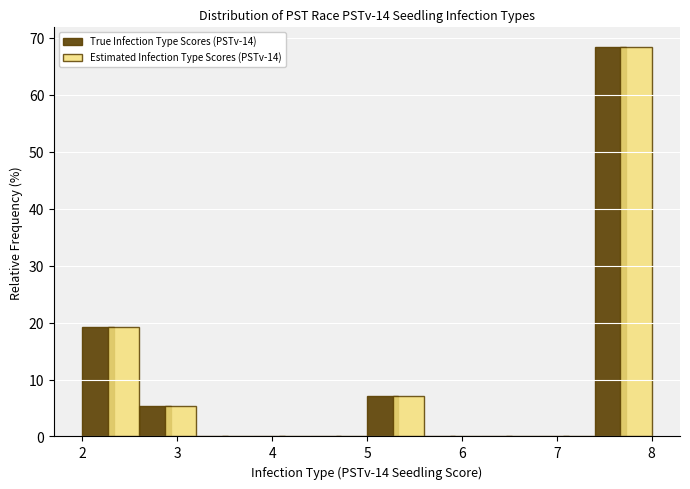

Reading left to right, transcribe this chart: for each range on the x-axis, give the height of each series' bar. The values are not printed on the chart, so give them approximately, as read against the axis.

2.0 to 2.6: True Infection Type Scores (PSTv-14)=19	Estimated Infection Type Scores (PSTv-14)=19
2.6 to 3.2: True Infection Type Scores (PSTv-14)=5	Estimated Infection Type Scores (PSTv-14)=5
3.2 to 3.8: True Infection Type Scores (PSTv-14)=0	Estimated Infection Type Scores (PSTv-14)=0
3.8 to 4.4: True Infection Type Scores (PSTv-14)=0	Estimated Infection Type Scores (PSTv-14)=0
4.4 to 5.0: True Infection Type Scores (PSTv-14)=0	Estimated Infection Type Scores (PSTv-14)=0
5.0 to 5.6: True Infection Type Scores (PSTv-14)=7	Estimated Infection Type Scores (PSTv-14)=7
5.6 to 6.2: True Infection Type Scores (PSTv-14)=0	Estimated Infection Type Scores (PSTv-14)=0
6.2 to 6.8: True Infection Type Scores (PSTv-14)=0	Estimated Infection Type Scores (PSTv-14)=0
6.8 to 7.4: True Infection Type Scores (PSTv-14)=0	Estimated Infection Type Scores (PSTv-14)=0
7.4 to 8.0: True Infection Type Scores (PSTv-14)=68	Estimated Infection Type Scores (PSTv-14)=68